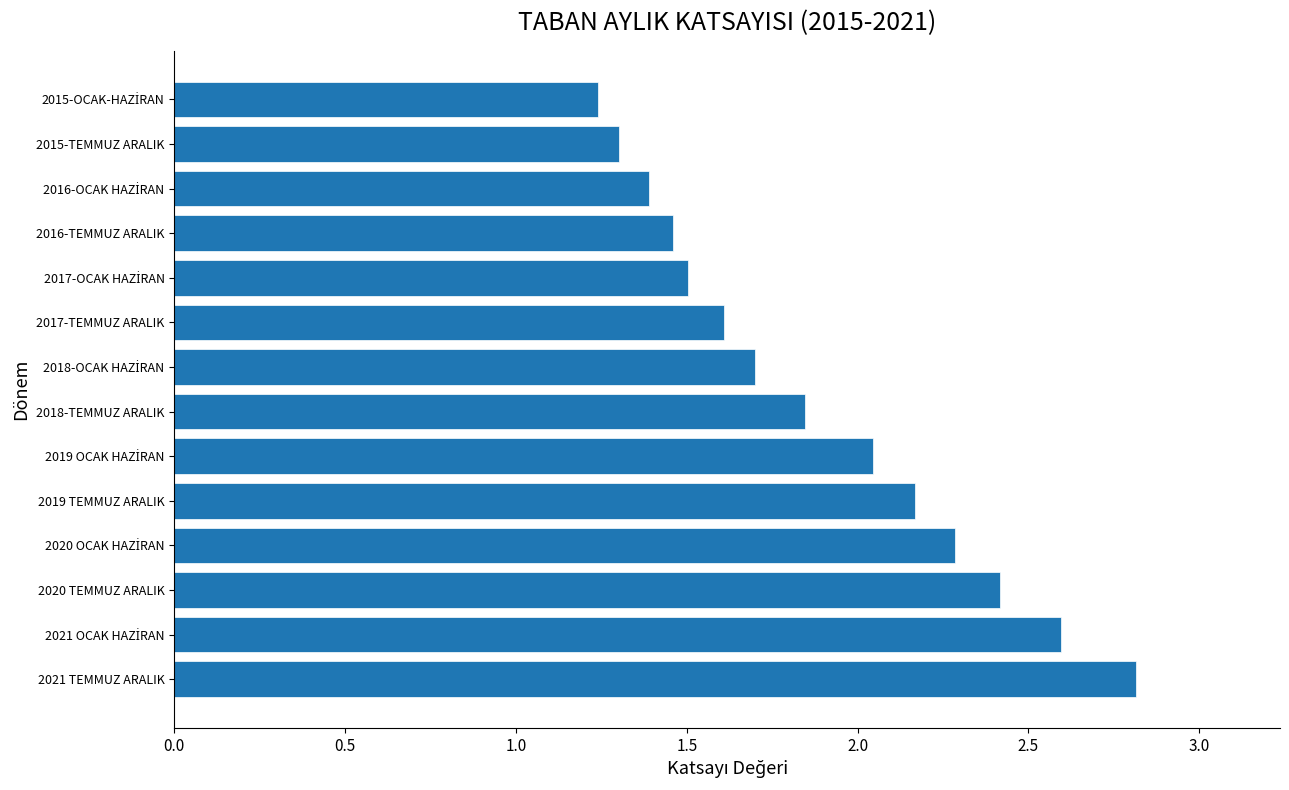

Is it true that the value at 2015-TEMMUZ ARALIK is 0.9?

False